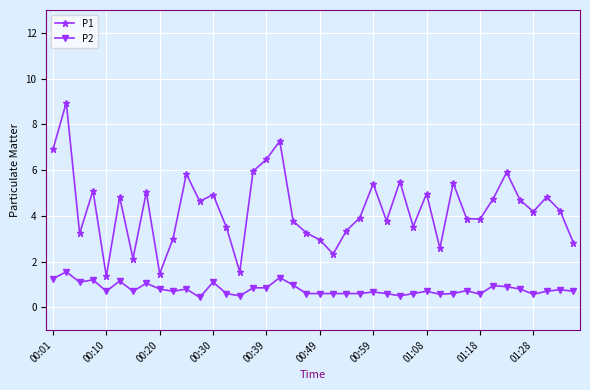

What is the sum of all P2 values?

31.5